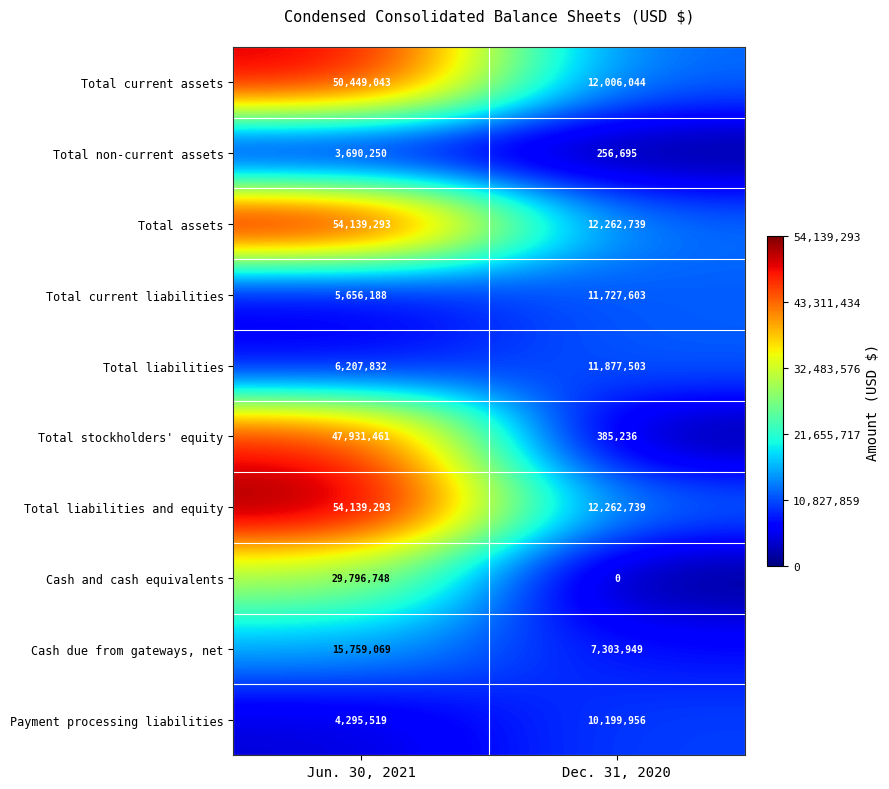

What is the difference between the maximum and minimum values in the Cash and cash equivalents series?

29796748